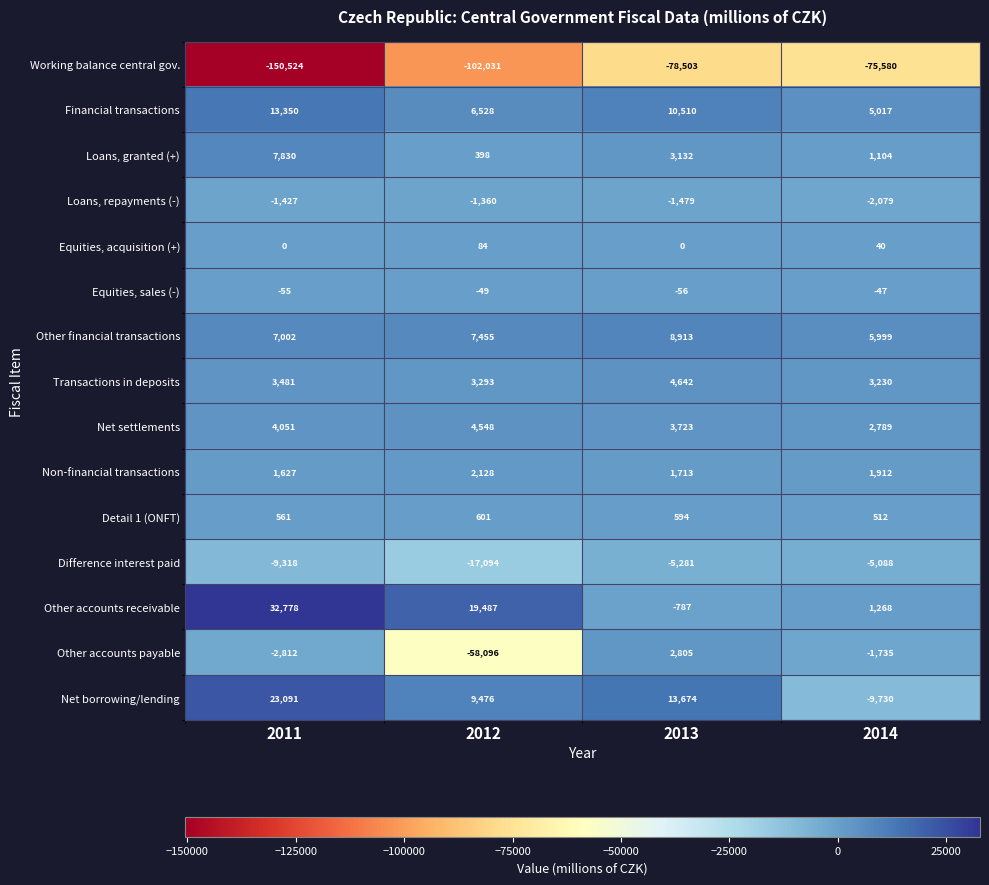

How many distinct data groups are displayed?

15